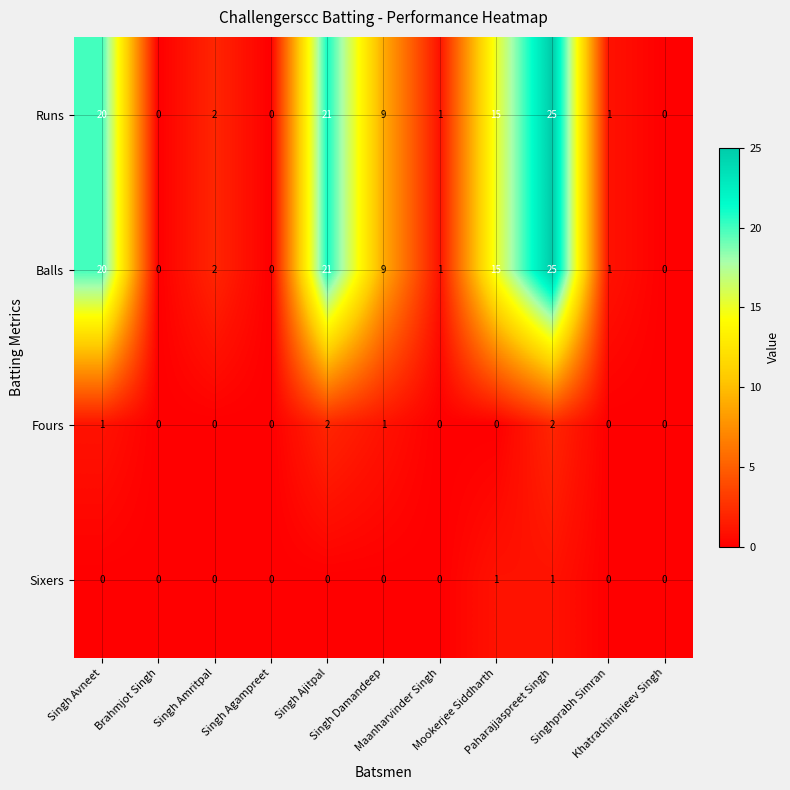

Count the Fours values in the range 0 to 1.

9